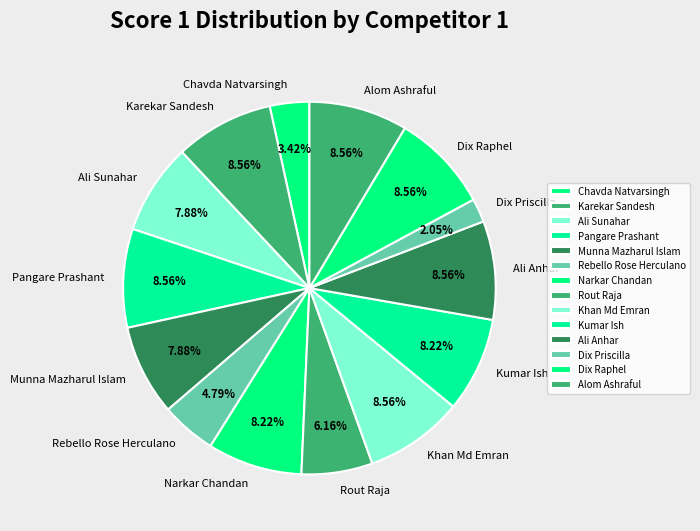

Between Chavda Natvarsingh and Dix Raphel, which is larger?

Dix Raphel